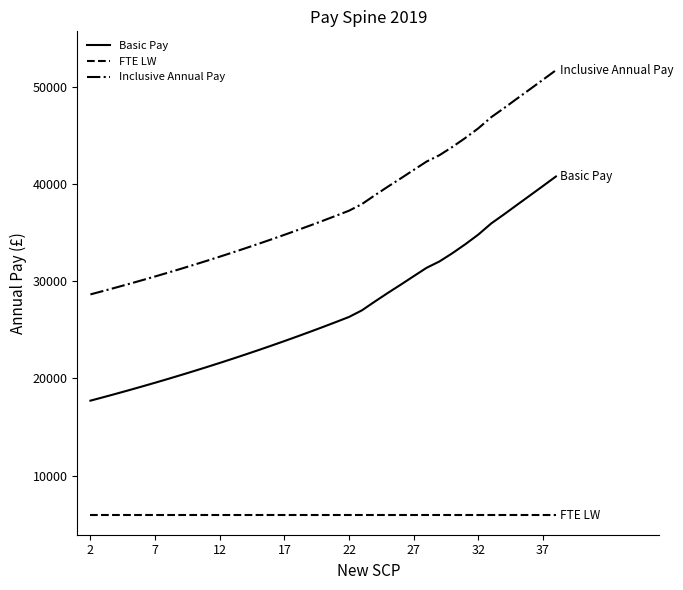

At how many categories does at least one series exceed 8681?

37